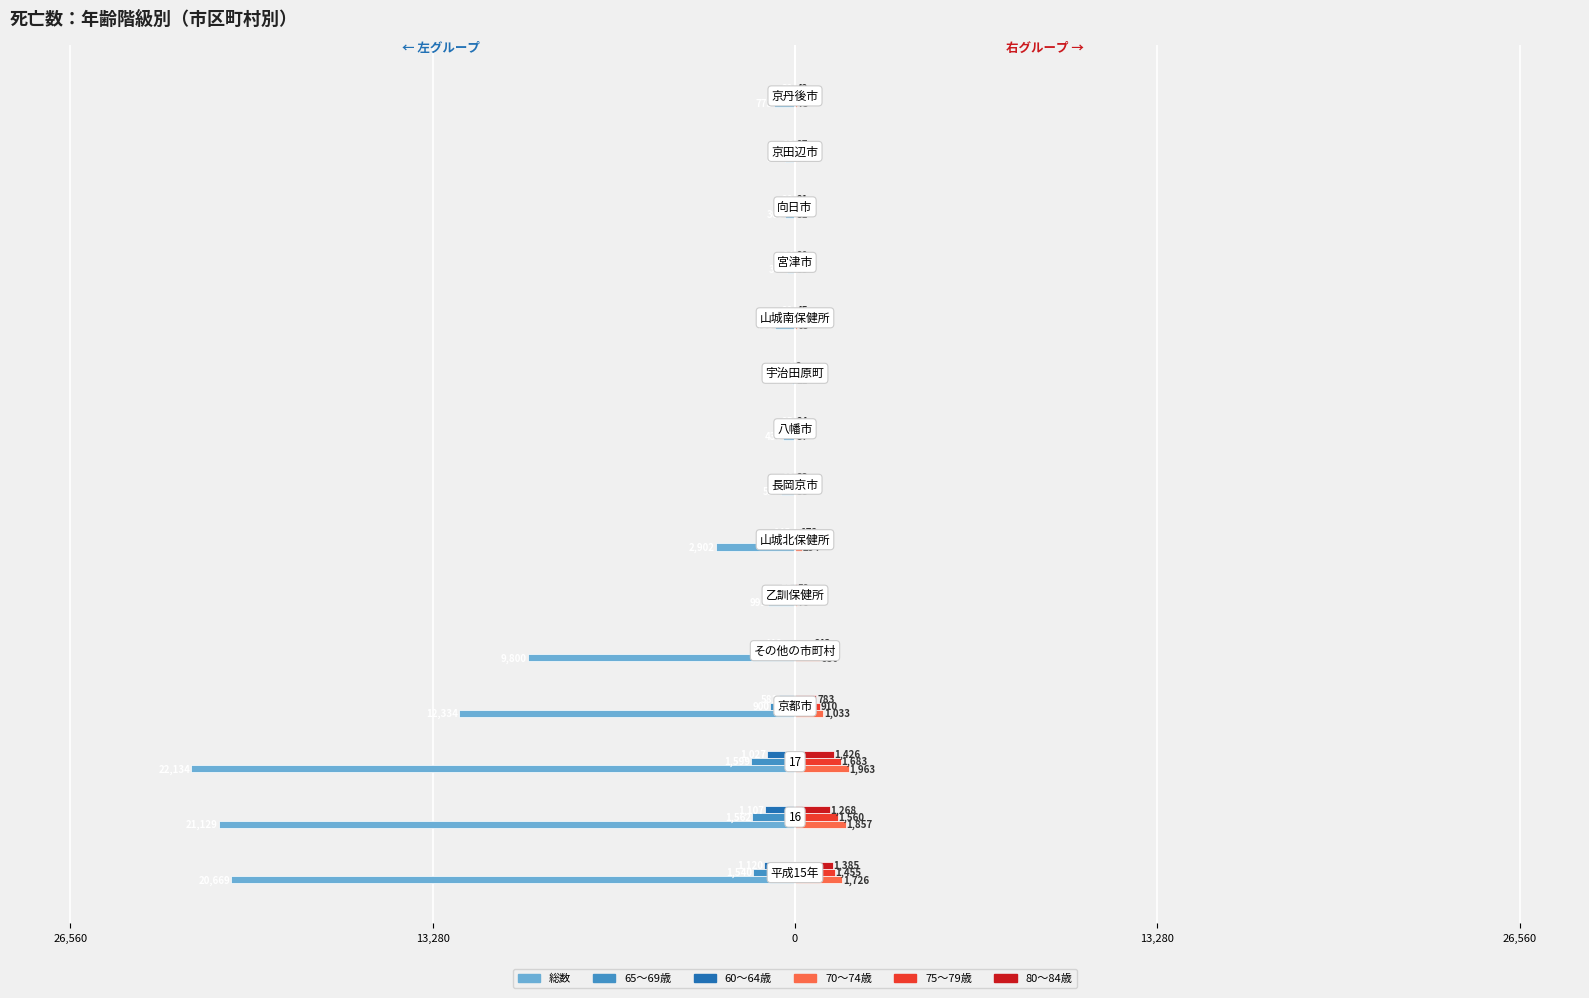

What are all the series names shown in the legend?

総数, 65～69歳, 60～64歳, 70～74歳, 75～79歳, 80～84歳